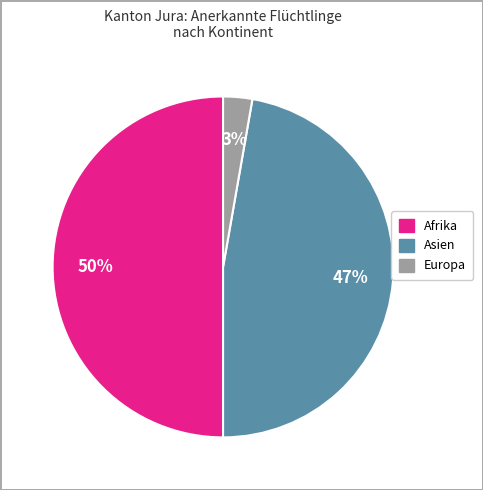

How many slices are in this pie chart?

3